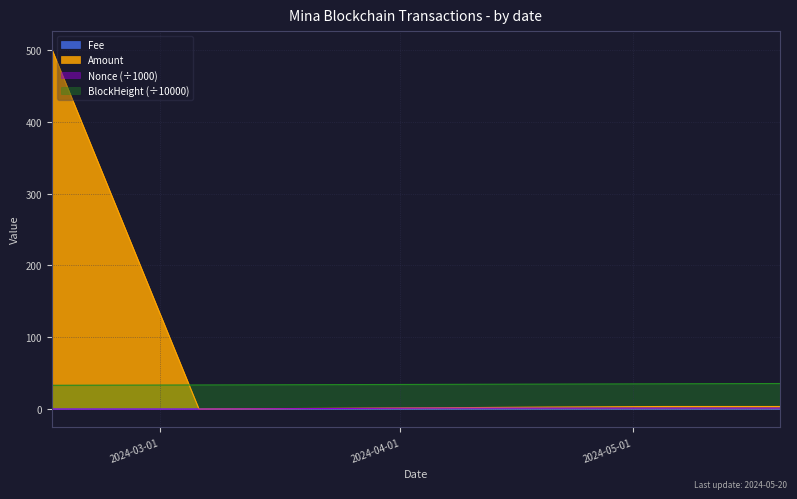

Reading right to left, list all the values displayed in this chart.

Amount: 2024-05-20=3.6	2024-05-05=3.5	2024-04-20=2.8	2024-04-05=1.7	2024-03-06=0.0	2024-02-16=501.0
Fee: 2024-05-20=0.0	2024-05-05=0.0	2024-04-20=0.0	2024-04-05=0.0	2024-03-06=0.0	2024-02-16=0.0
Nonce: 2024-05-20=1.4	2024-05-05=1.4	2024-04-20=1.4	2024-04-05=1.3	2024-03-06=0.0	2024-02-16=0.0
BlockHeight: 2024-05-20=35.6	2024-05-05=35.2	2024-04-20=34.7	2024-04-05=34.3	2024-03-06=33.6	2024-02-16=33.1